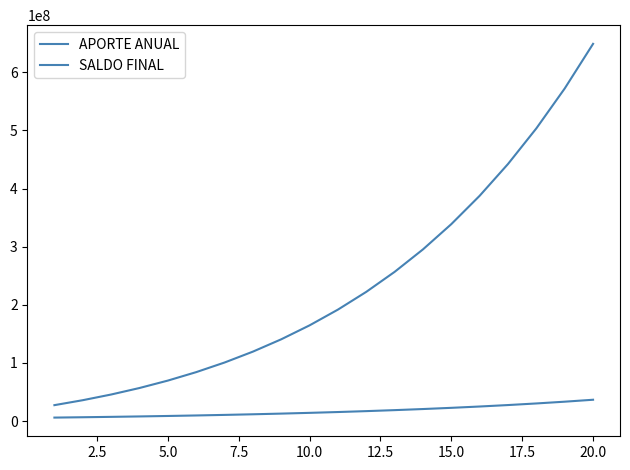

How many values in the APORTE ANUAL series are below 15562454?

10